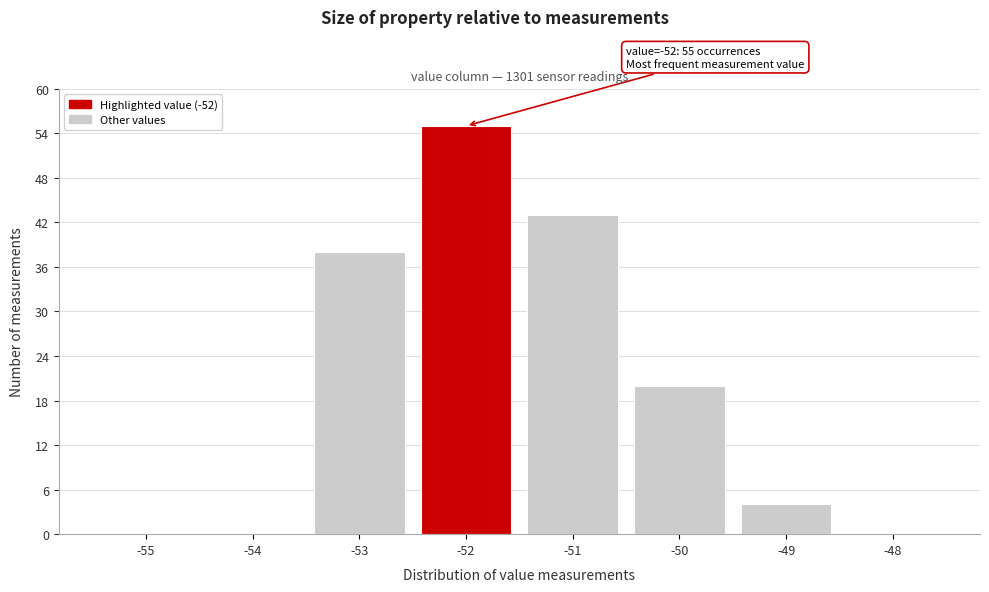

Over which range of the x-axis is the bar tallest?

-52.5 to -51.5